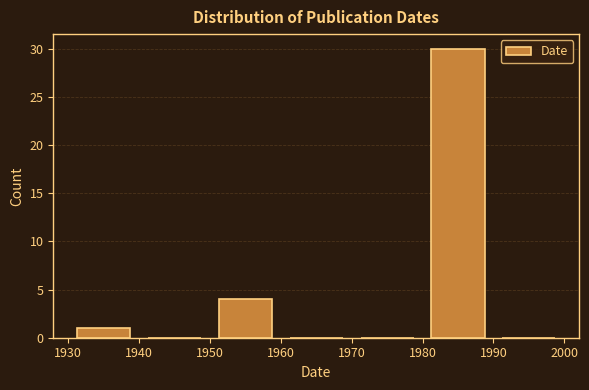

Reading left to right, list every bar in this chart as the range it spans on the x-axis followed by its height. The values are not printed on the chart, so give them approximately, as read against the axis.

1930 to 1940: 1
1940 to 1950: 0
1950 to 1960: 4
1960 to 1970: 0
1970 to 1980: 0
1980 to 1990: 30
1990 to 2000: 0